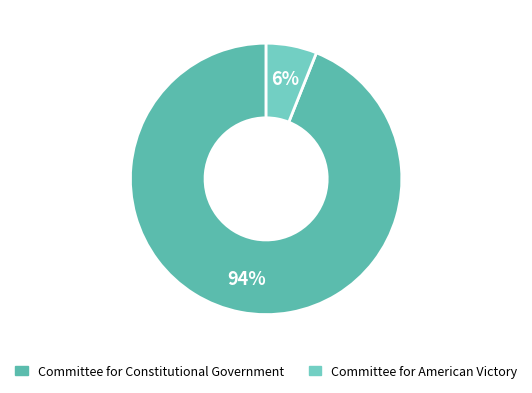

What percentage is the Committee for American Victory slice, to the nearest percent?

6%